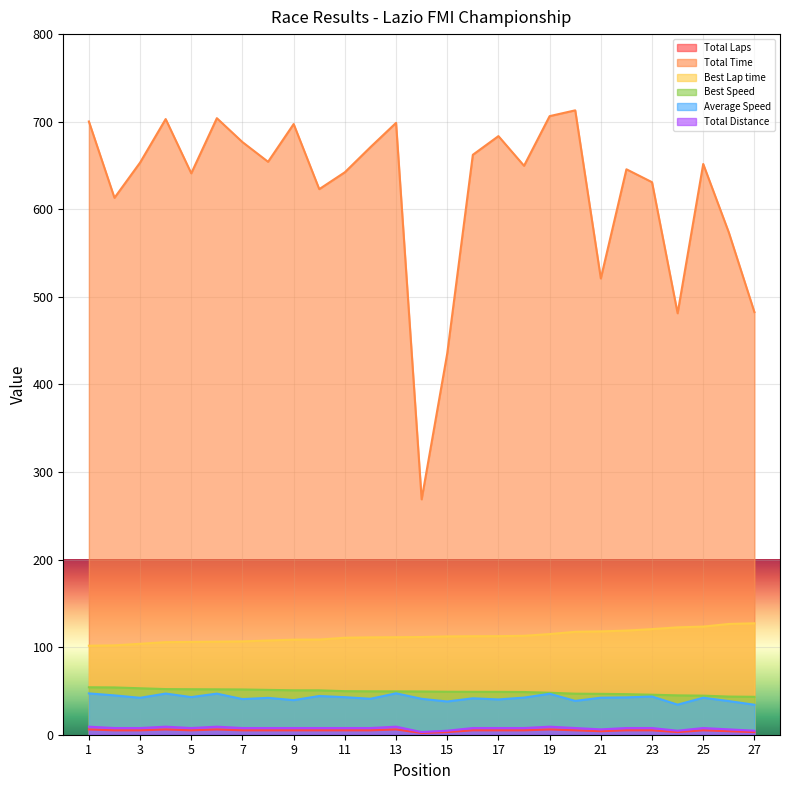

Reading left to right, list all the values displayed in this chart.

Total Laps: 6.0	5.0	5.0	6.0	5.0	6.0	5.0	5.0	5.0	5.0	5.0	5.0	6.0	2.0	3.0	5.0	5.0	5.0	6.0	5.0	4.0	5.0	5.0	3.0	5.0	4.0	3.0
Total Time: 700.2	613.1	653.3	703.0	641.1	704.0	676.7	654.2	697.3	623.0	642.3	670.9	698.6	268.8	435.4	662.2	683.5	649.7	706.3	713.0	521.0	645.7	630.9	481.2	651.7	573.6	482.6
Best Lap time: 101.6	102.0	103.8	105.7	106.0	106.3	106.6	107.6	108.6	108.7	110.8	111.2	111.3	111.6	112.3	112.5	112.5	112.9	114.9	117.5	118.0	118.9	120.6	122.6	123.4	126.5	127.2
Best Speed: 54.2	54.0	53.1	52.1	52.0	51.8	51.7	51.2	50.7	50.7	49.7	49.6	49.5	49.4	49.1	49.0	48.9	48.8	47.9	46.9	46.7	46.3	45.7	44.9	44.6	43.6	43.3
Average Speed: 47.2	44.9	42.2	47.0	43.0	46.9	40.7	42.1	39.5	44.2	42.9	41.0	47.3	41.0	38.0	41.6	40.3	42.4	46.8	38.6	42.3	42.7	43.7	34.3	42.3	38.4	34.2
Total Distance: 9.2	7.7	7.7	9.2	7.7	9.2	7.7	7.7	7.7	7.7	7.7	7.7	9.2	3.1	4.6	7.7	7.7	7.7	9.2	7.7	6.1	7.7	7.7	4.6	7.7	6.1	4.6